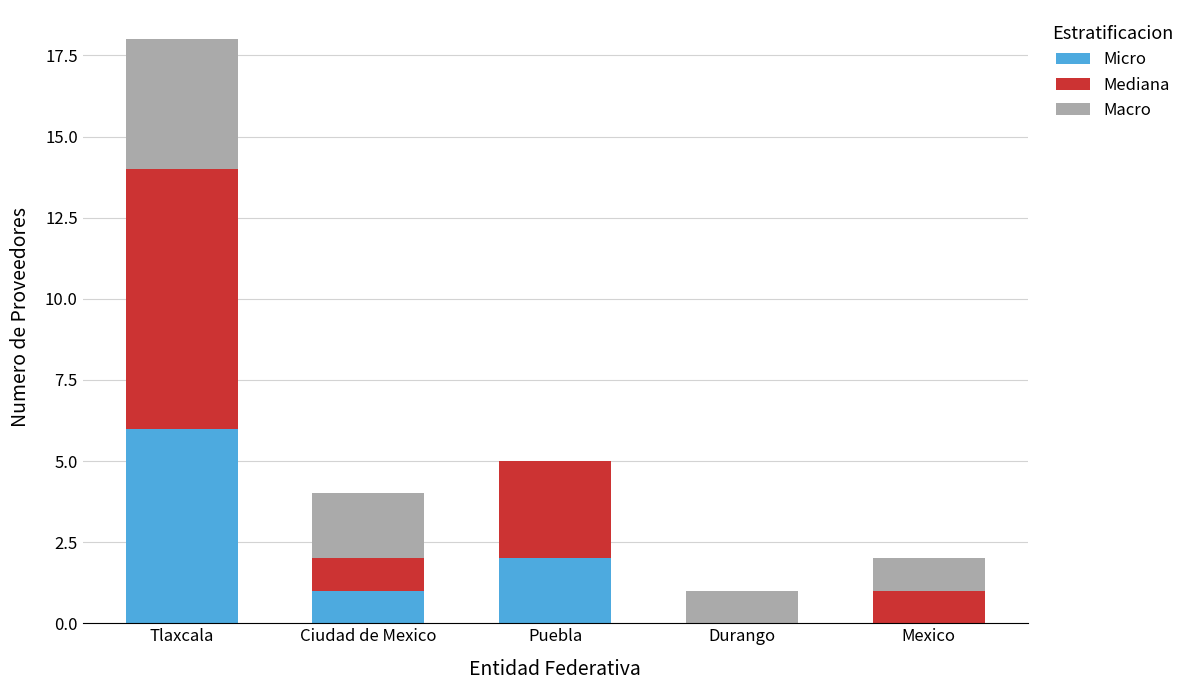

Is it true that Micro equals -4 at Mexico?

False